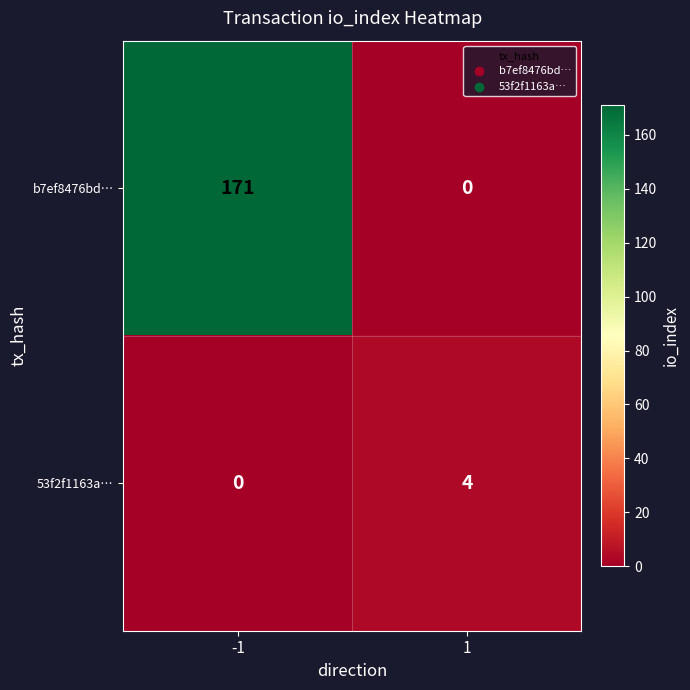

What is the greatest value displayed?

171